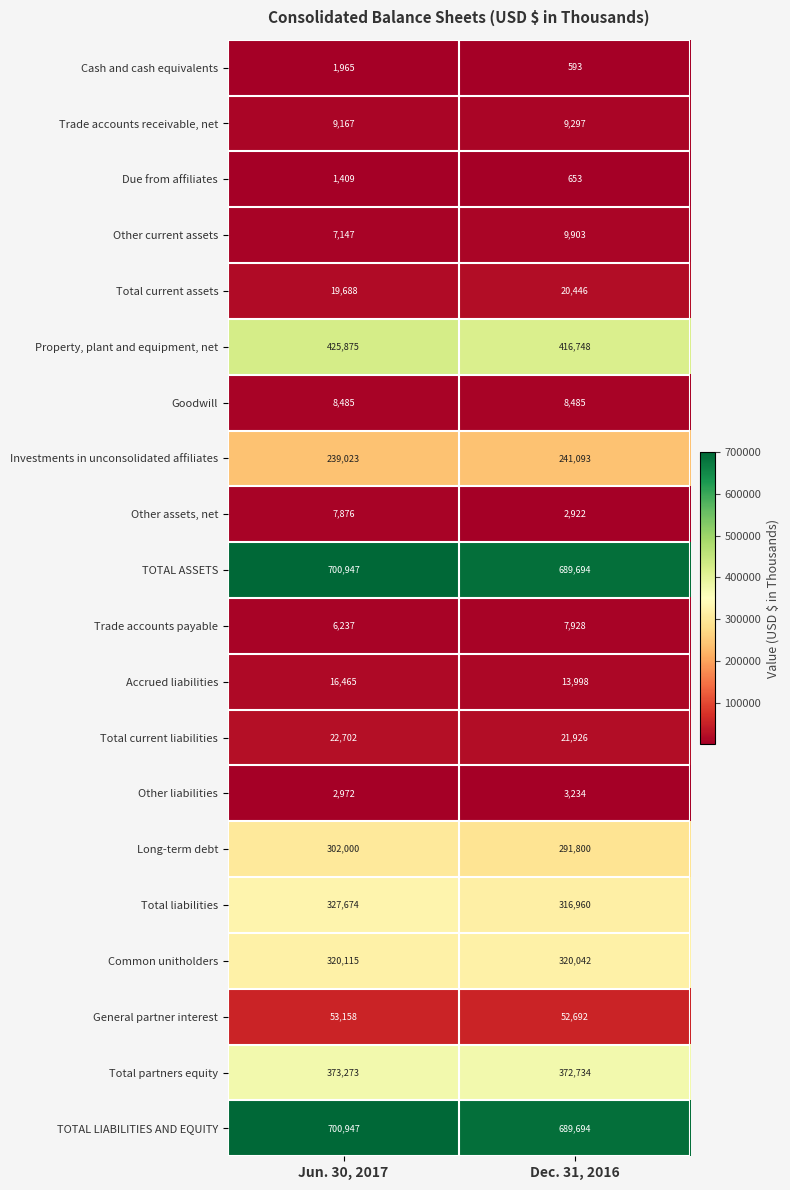

What is the smallest value displayed?

593